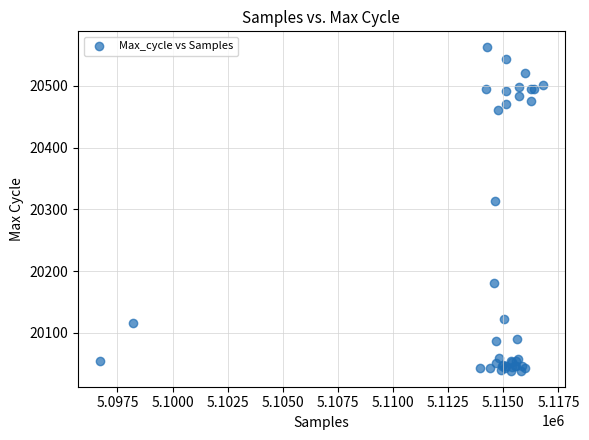

What Y value in the scatter plot is closest to 20300?

20313